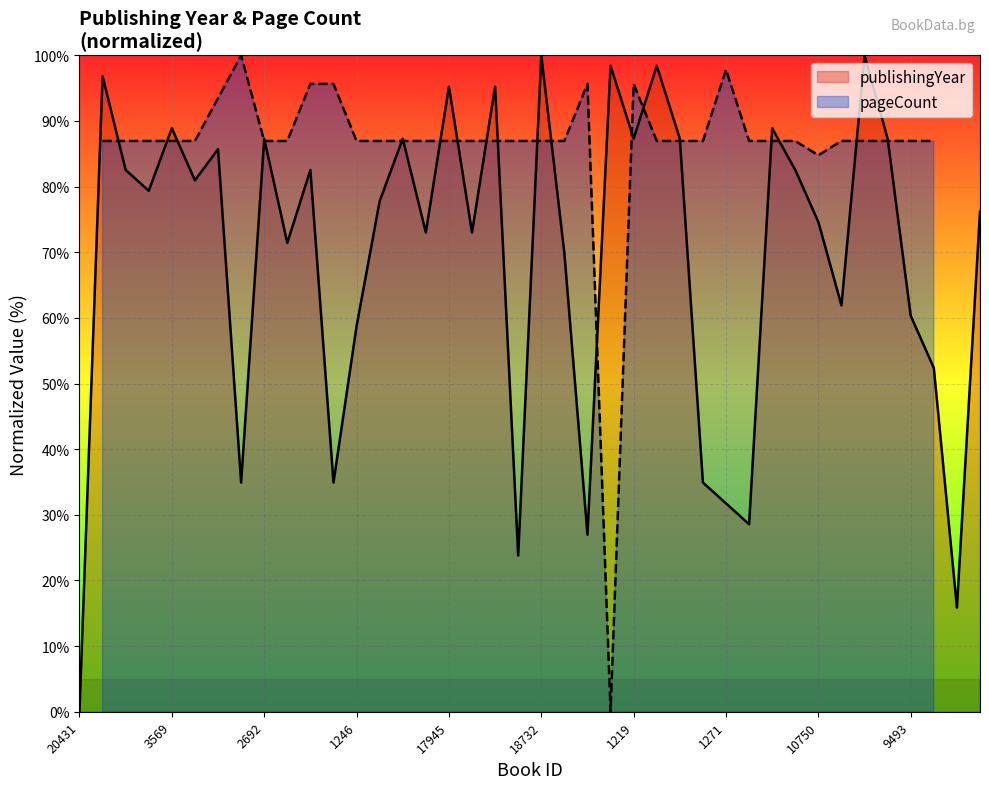

List the labels in order of value, smallest first.

20431, 9140, 7325, 11062, 9125, 1271, 3163, 3240, 17525, 5447, 1246, 9493, 1787, 5573, 17042, 9456, 5771, 10750, 18585, 9447, 5427, 8994, 310, 8555, 13319, 7025, 2692, 1752, 1219, 10334, 9889, 3569, 7975, 17945, 18934, 16718, 17124, 5428, 18732, 19431